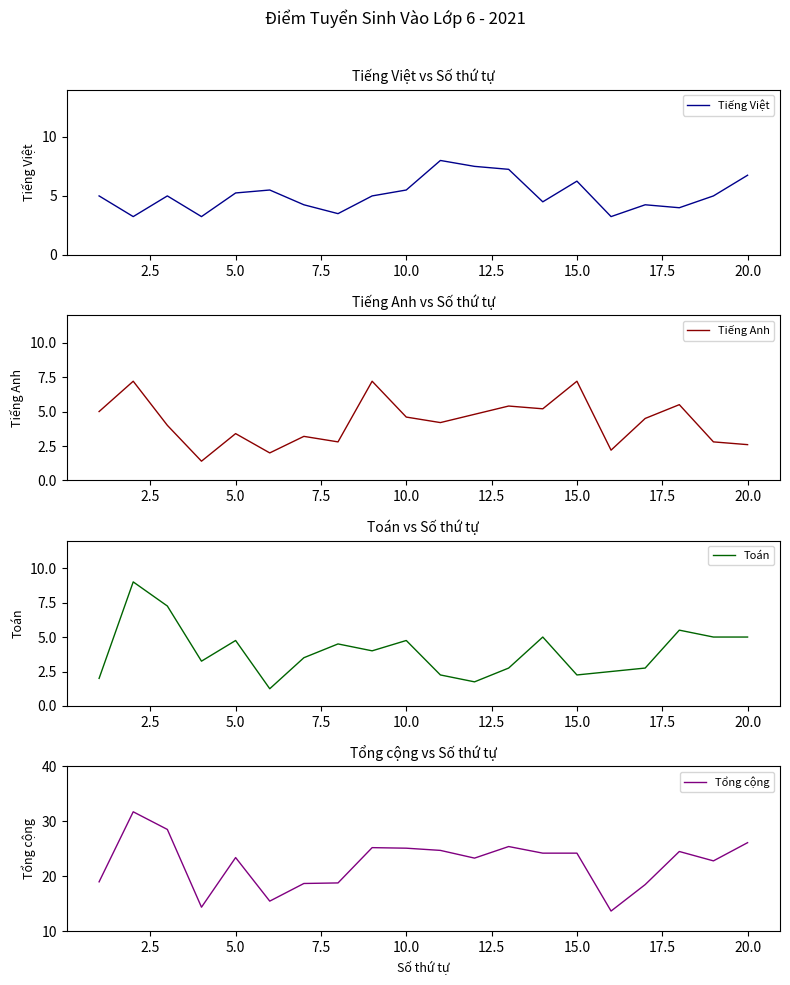

What is the difference between the second highest and second lowest values in the Tổng cộng series?

14.1